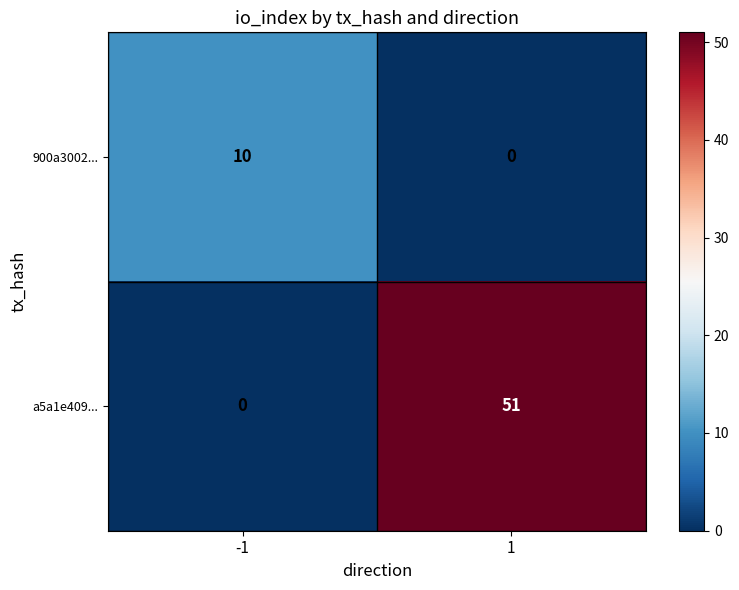

Reading left to right, what are all the values shown in this chart?

900a3002...: 10	0
a5a1e409...: 0	51